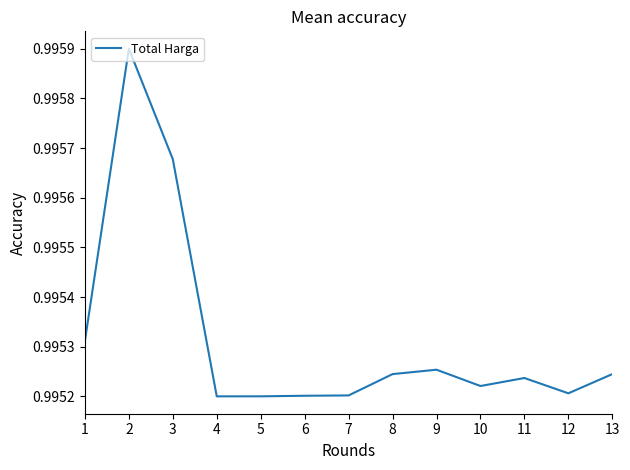

The value at 7 is 1.7. True or false?

False